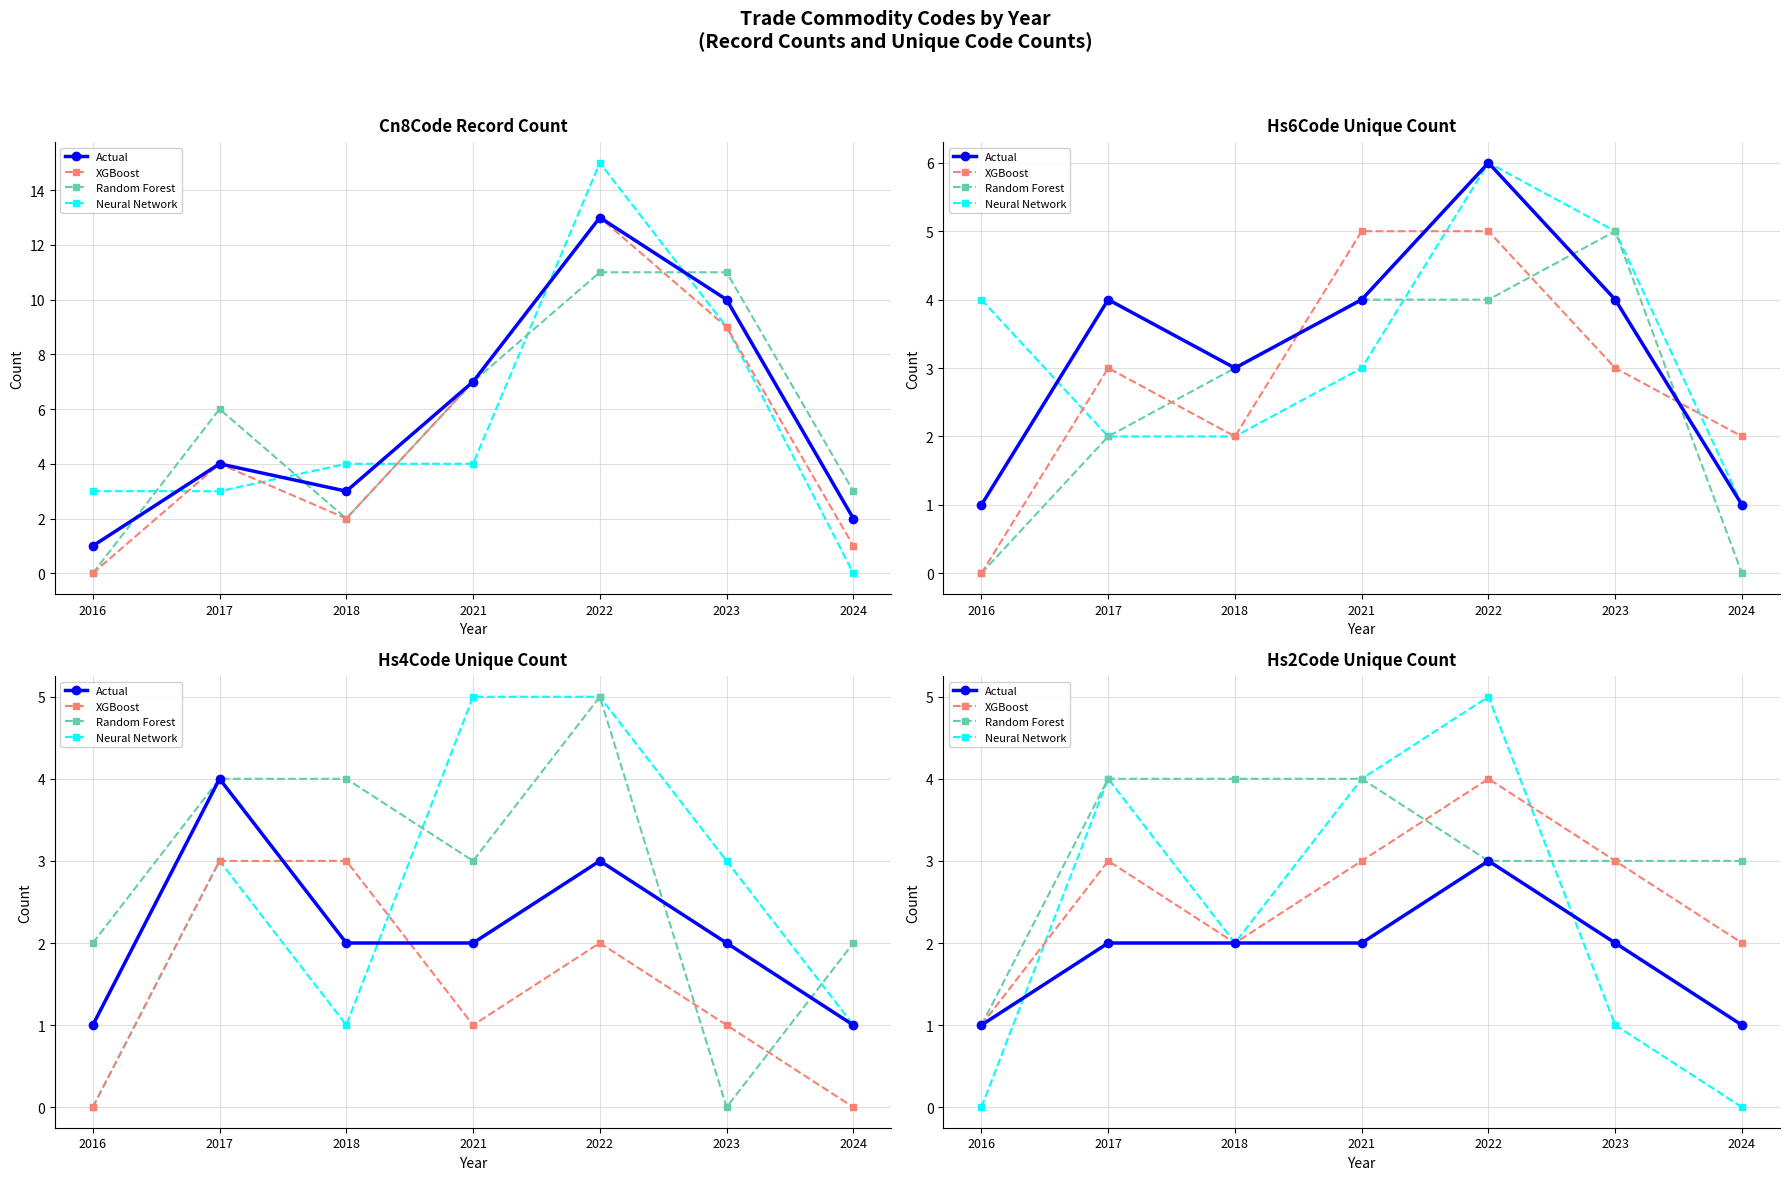

At which category is the sum across all series the highest?

2022